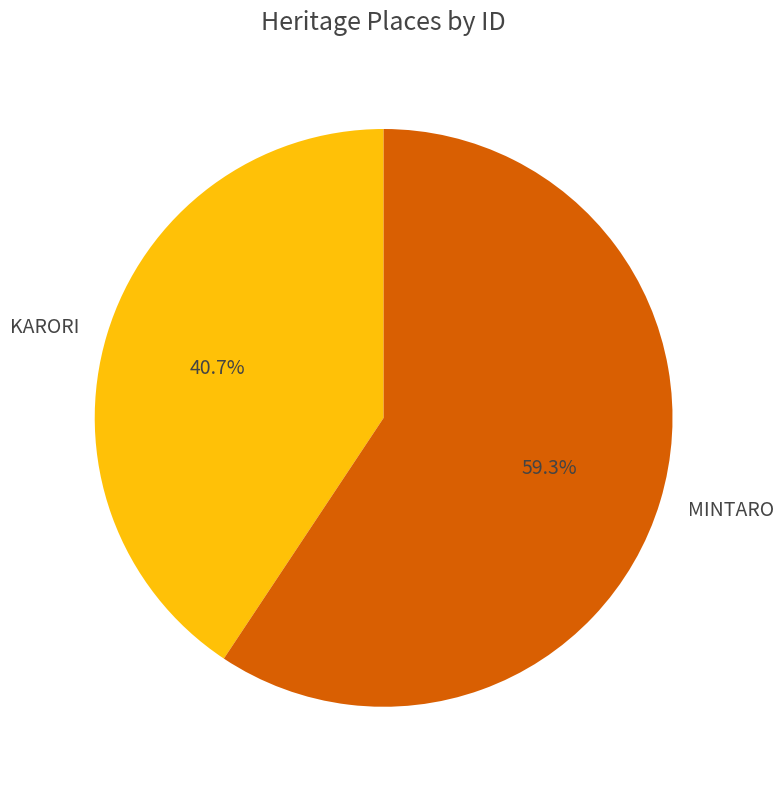

Between KARORI and MINTARO, which is larger?

MINTARO